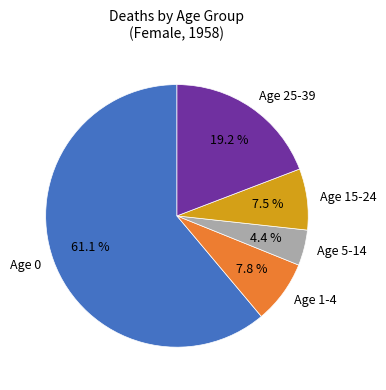

Combined, do Age 0 and Age 5-14 account for over 50%?

Yes